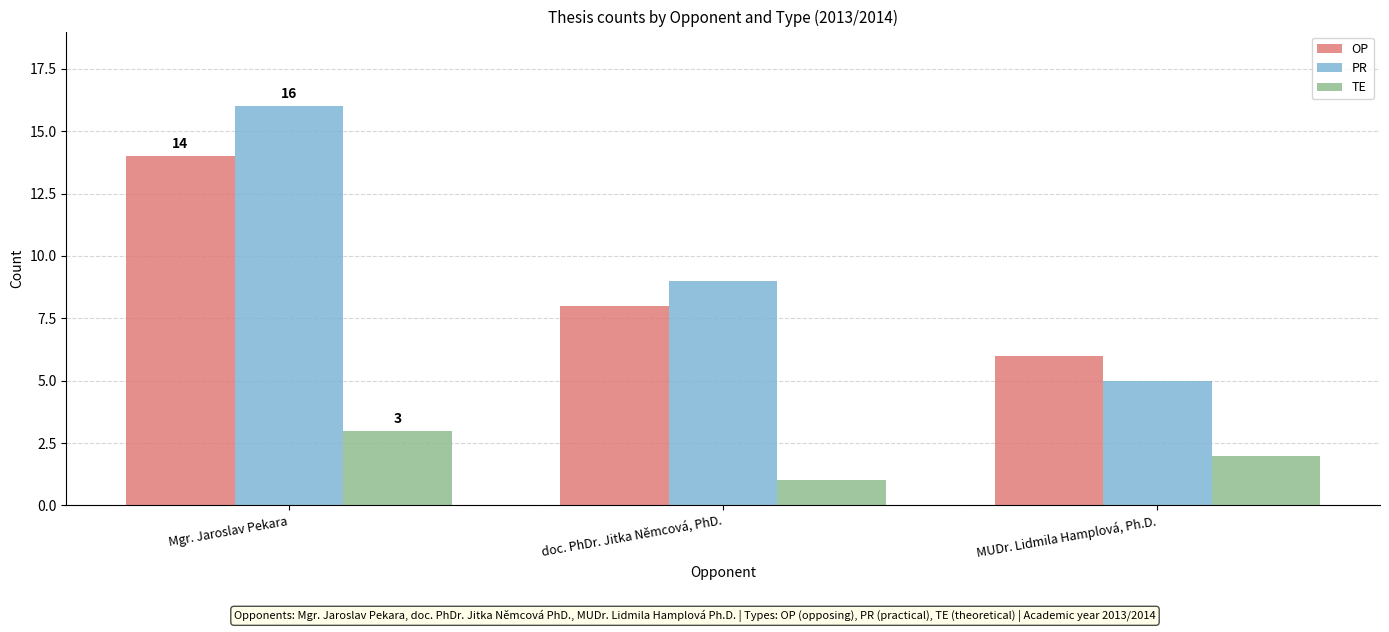

Which category has the lowest value across all series?

doc. PhDr. Jitka Němcová, PhD.